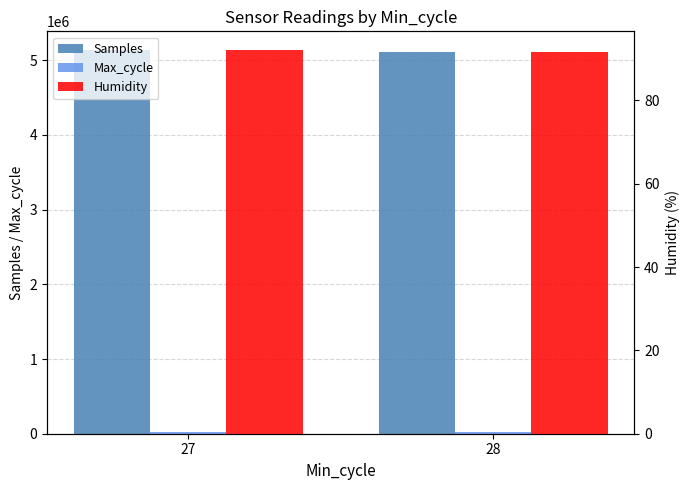

What is the difference between the maximum and minimum values in the Humidity series?

0.3